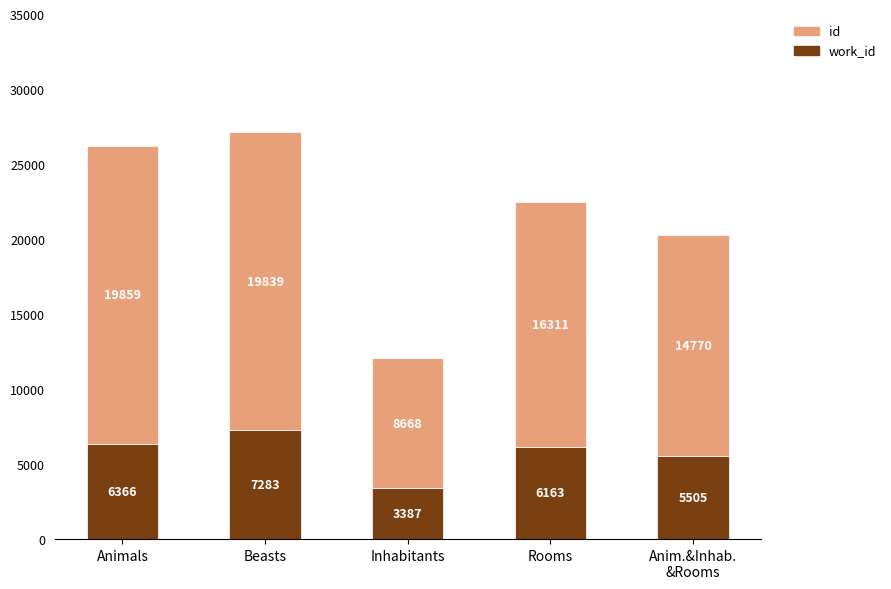

What are all the series names shown in the legend?

id, work_id